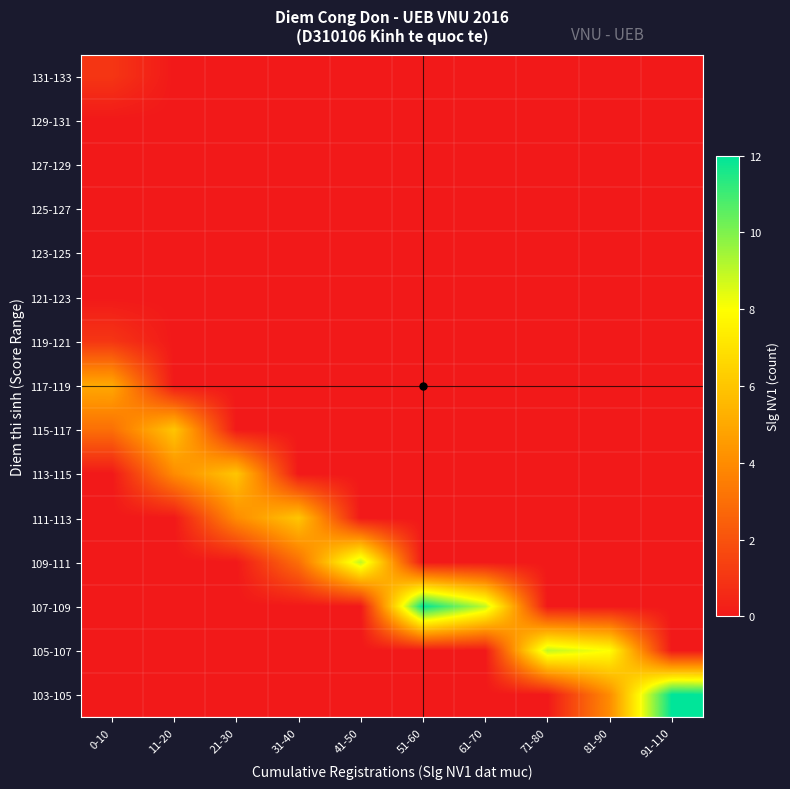

Which label corresponds to the smallest value in the chart?

11-20